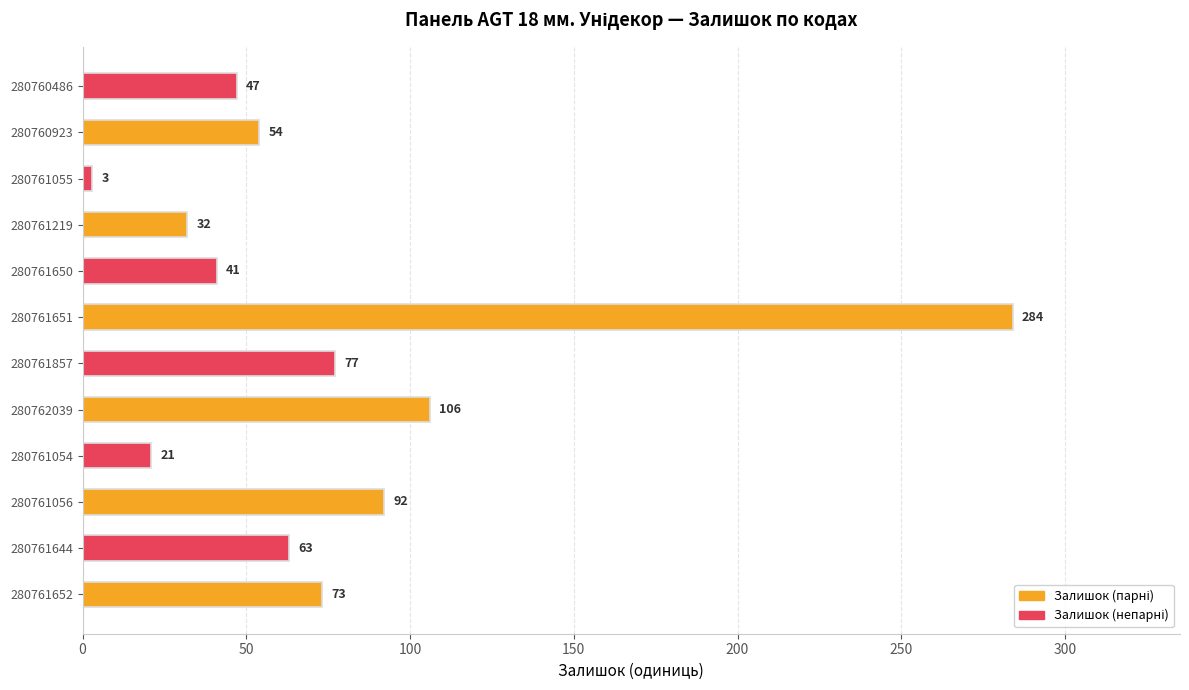

Which has a higher value, 280761644 or 280761651?

280761651